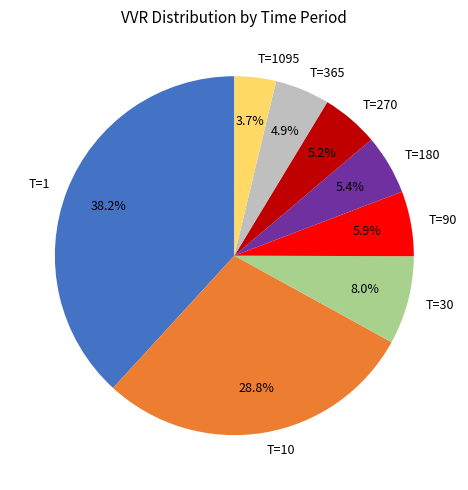

To the nearest percent, what percentage of the pie is T=180?

5%